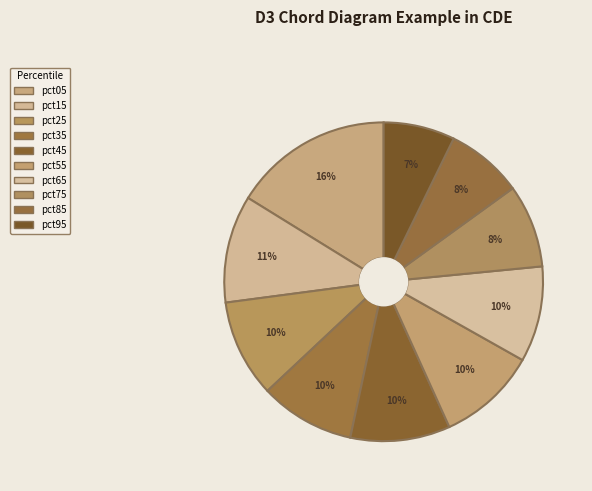

Which slice is the smallest?

pct95